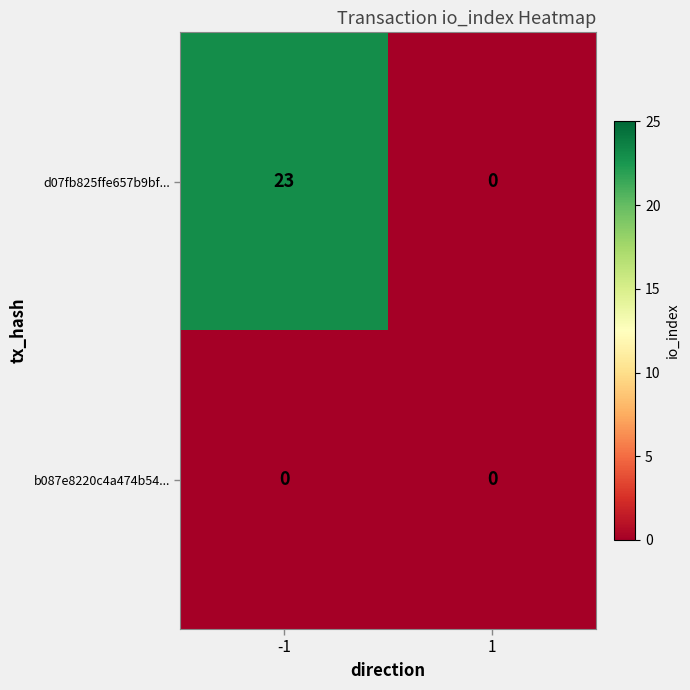

Rank the series at -1 from lowest to highest value.

b087e8220c4a474b54..., d07fb825ffe657b9bf...